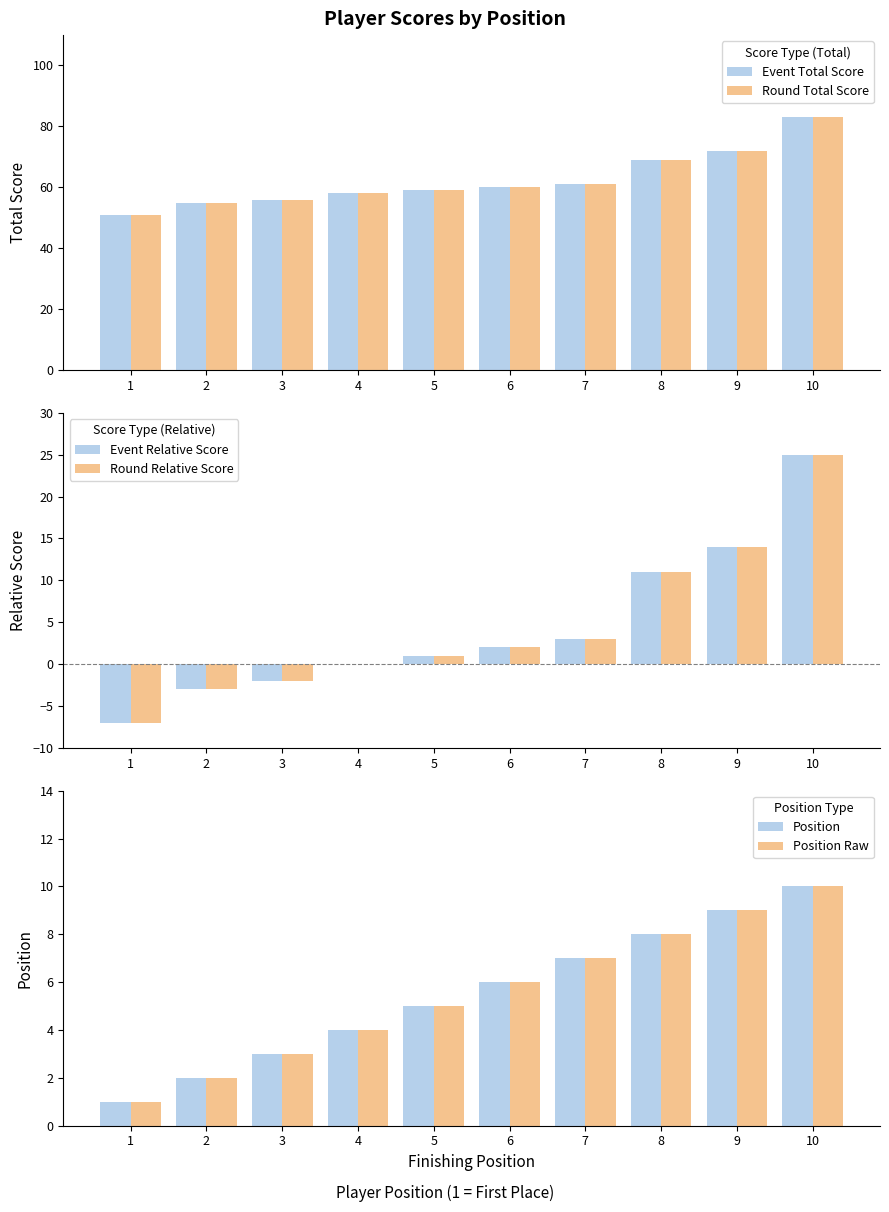

What is the difference between the maximum and minimum values in the Position Raw series?

9